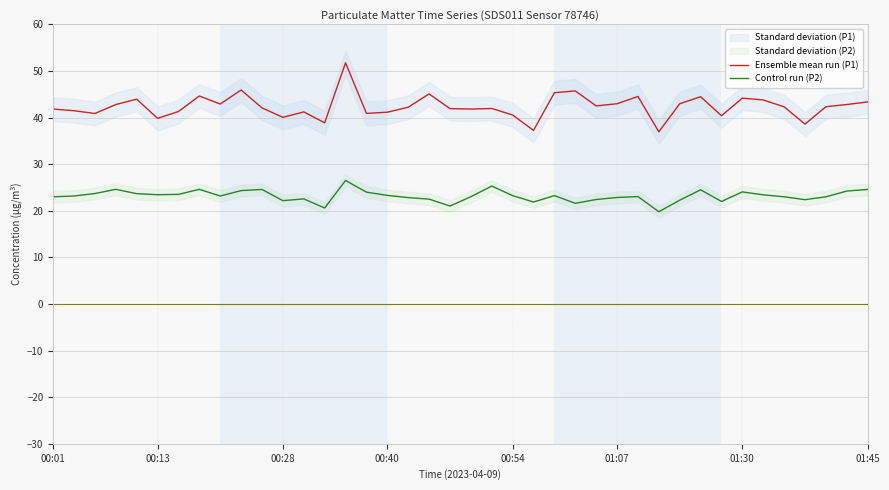

What is the difference between the highest and lowest values at 31?

20.0